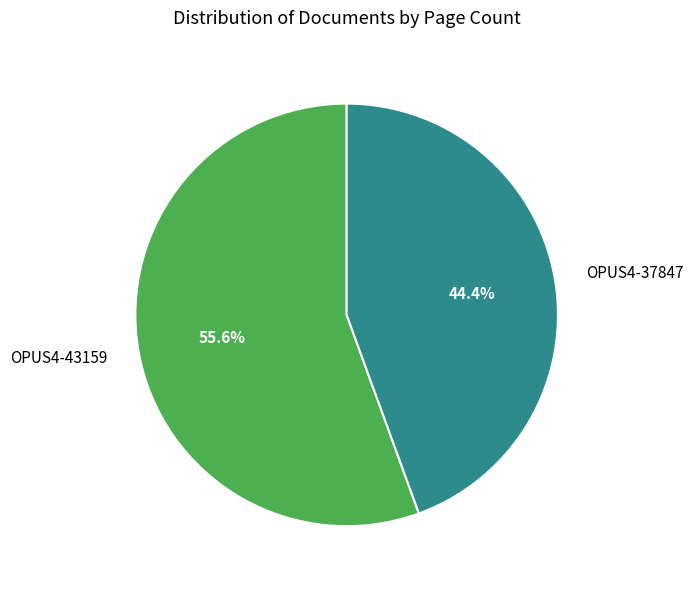

Approximately how many times larger is the value at OPUS4-37847 compared to OPUS4-43159?

0.8